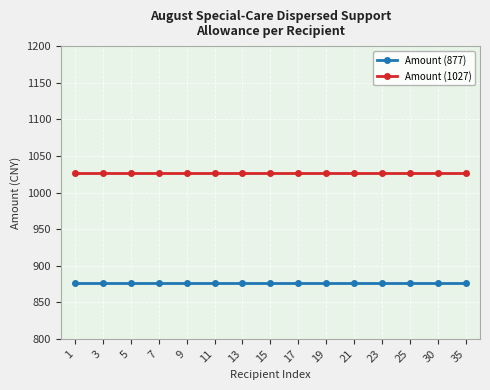

What is the approximate value of Amount (1027) at 19?

1027